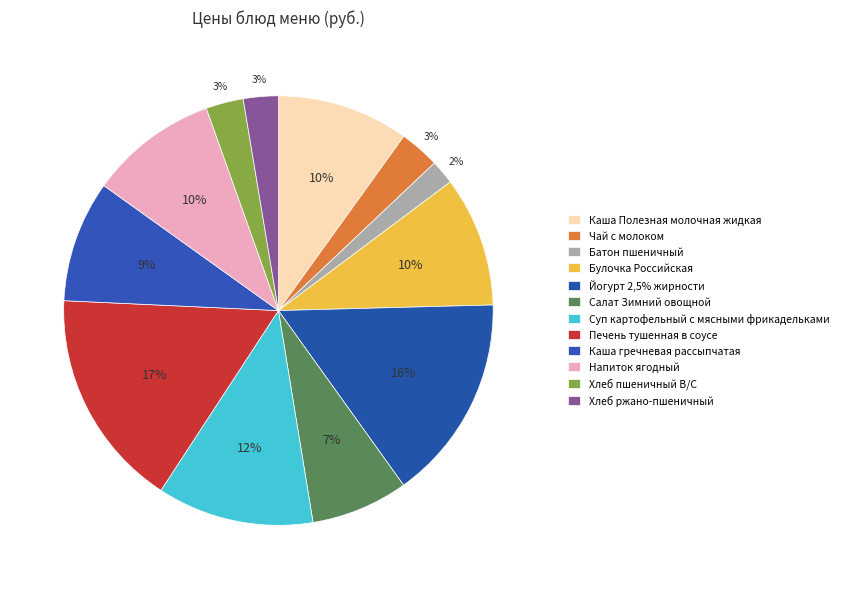

What is the largest slice in the pie chart?

Печень тушенная в соусе